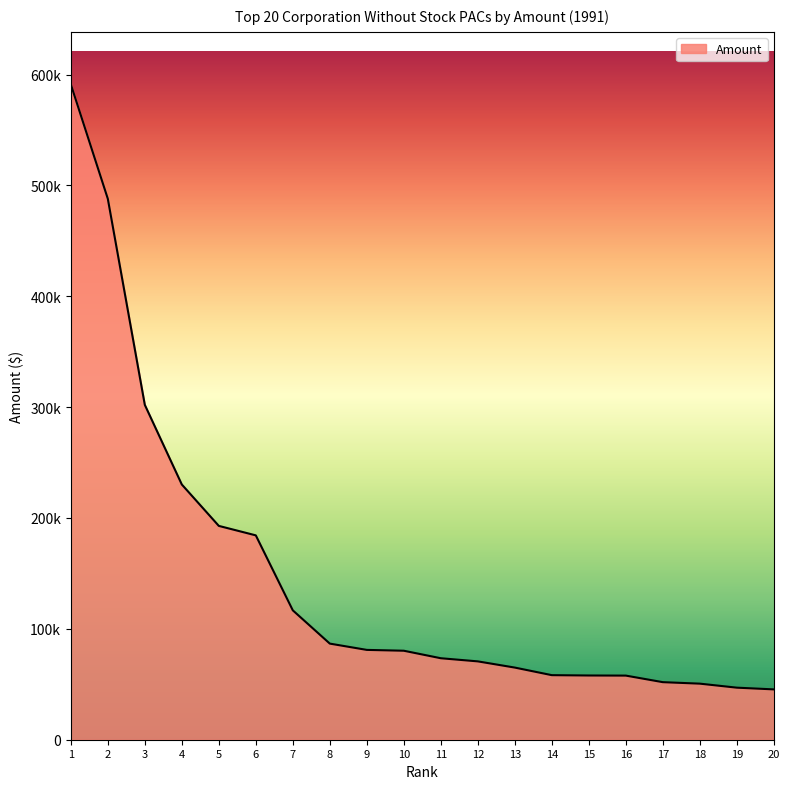

What is the sum of the values at 15 and 18?

108514